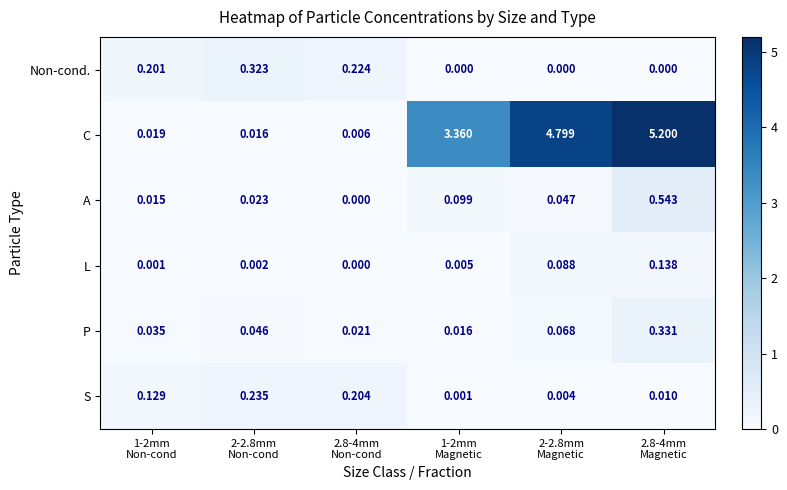

How many data points in Non-cond. are above 0?

3